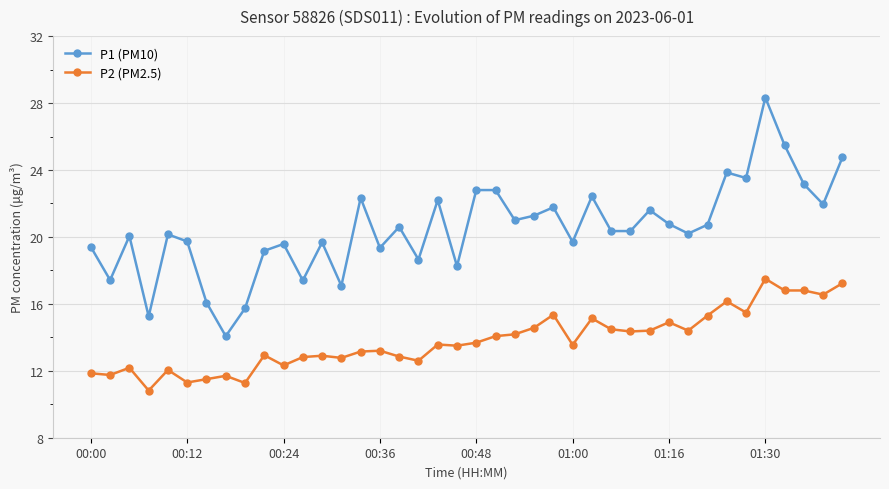

Which series has the largest total across all categories?

P1 (PM10)